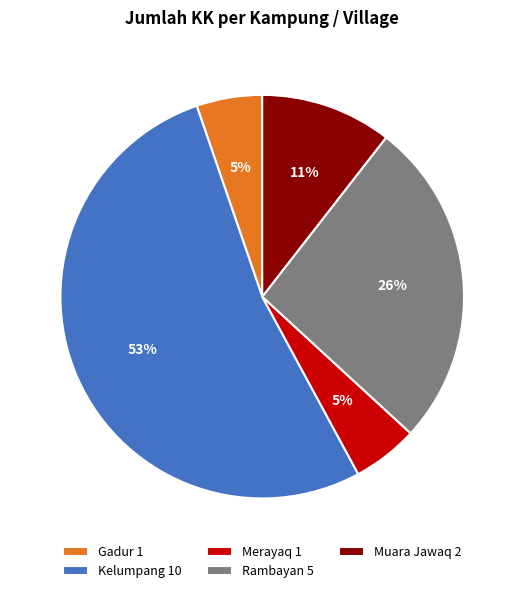

The Muara Jawaq slice represents 11% of the pie. True or false?

True